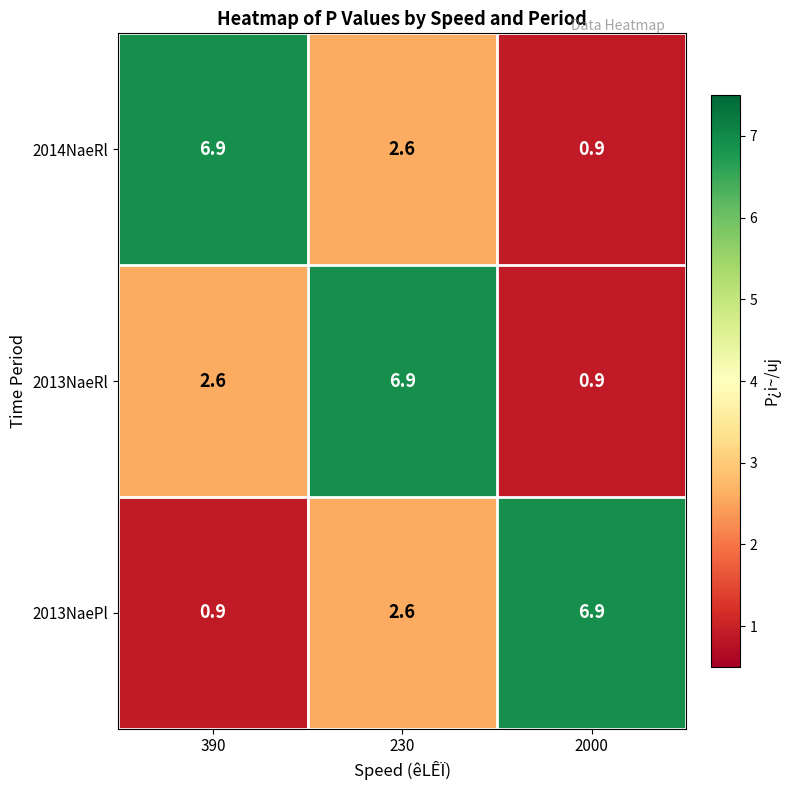

At how many categories does at least one series exceed 6?

3